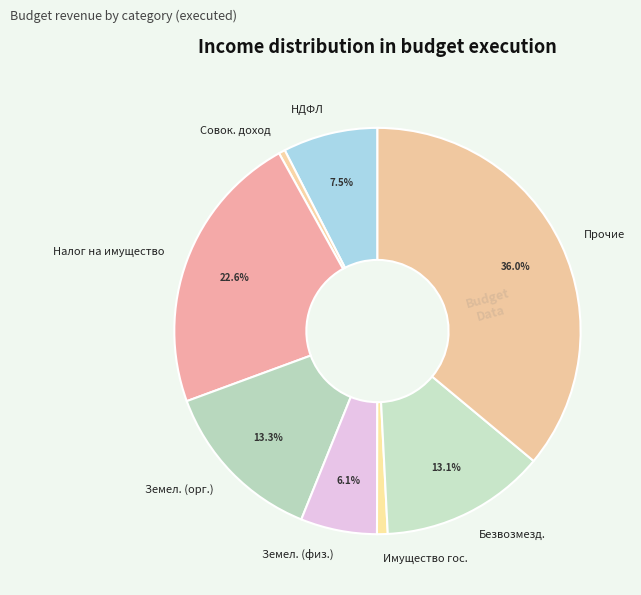

Which has a higher value, НДФЛ or Земел. (физ.)?

НДФЛ